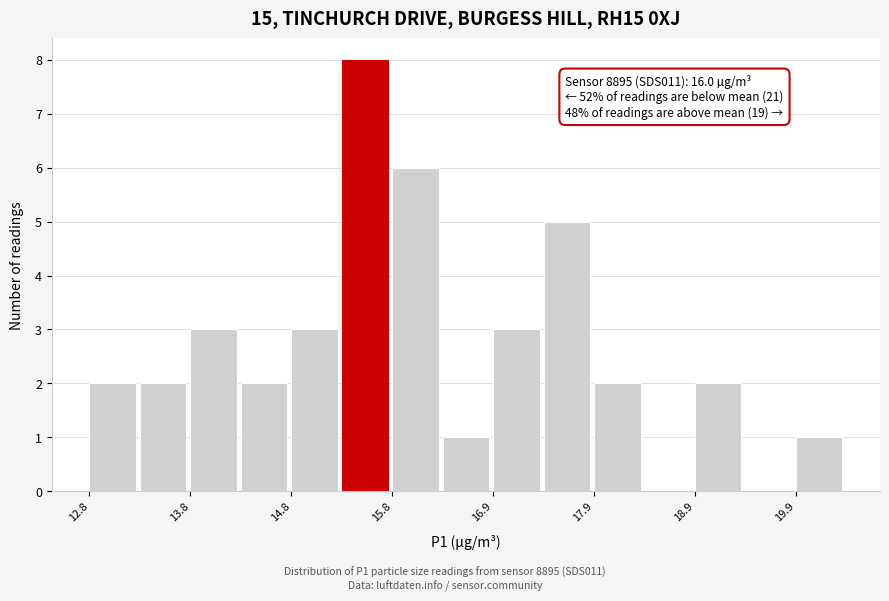

Around what value on the x-axis is the tallest bar? Give the approximate position of its centre, as read against the axis.

15.6